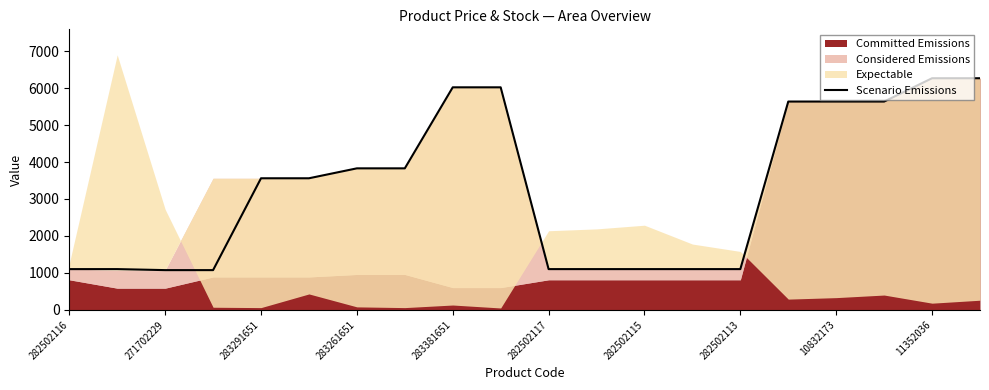

The Scenario Emissions series shows 3559.7 at 283291651. True or false?

True